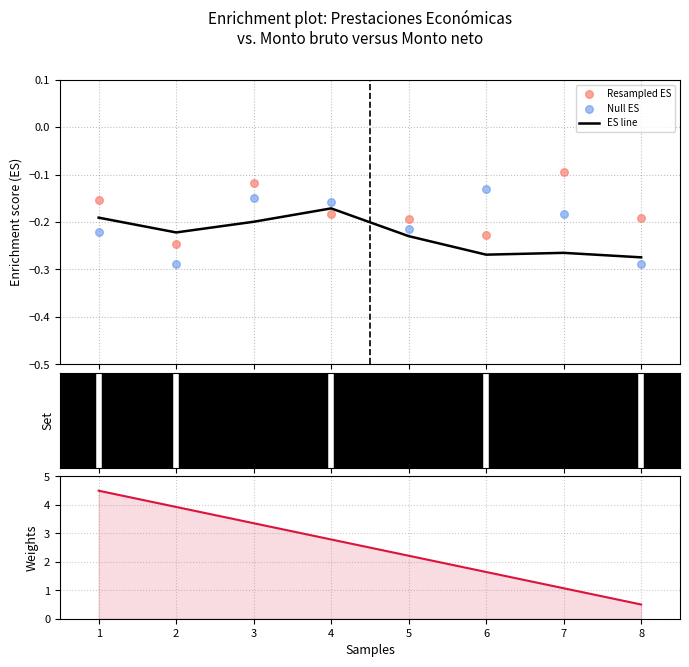

At how many categories does at least one series exceed 3?

3